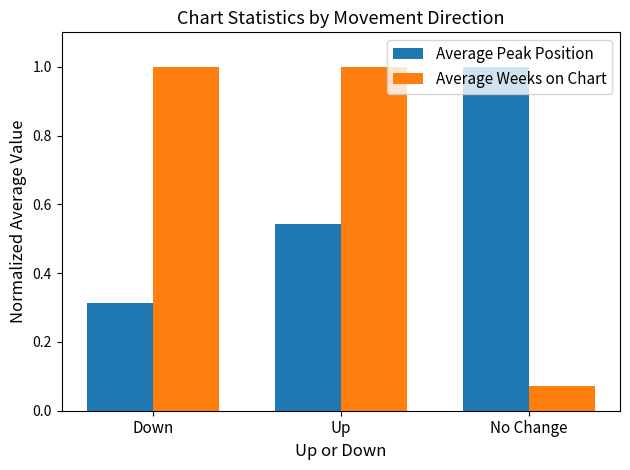

What is the total value across all series at Up?

1.5